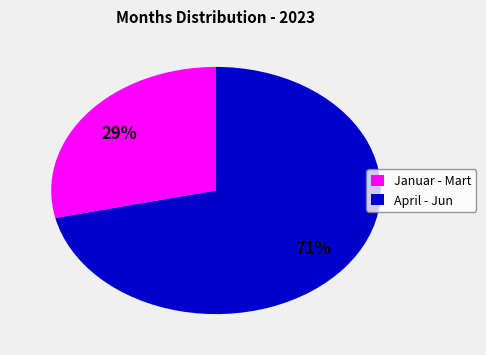

Does Januar - Mart represent more than half of the total?

No